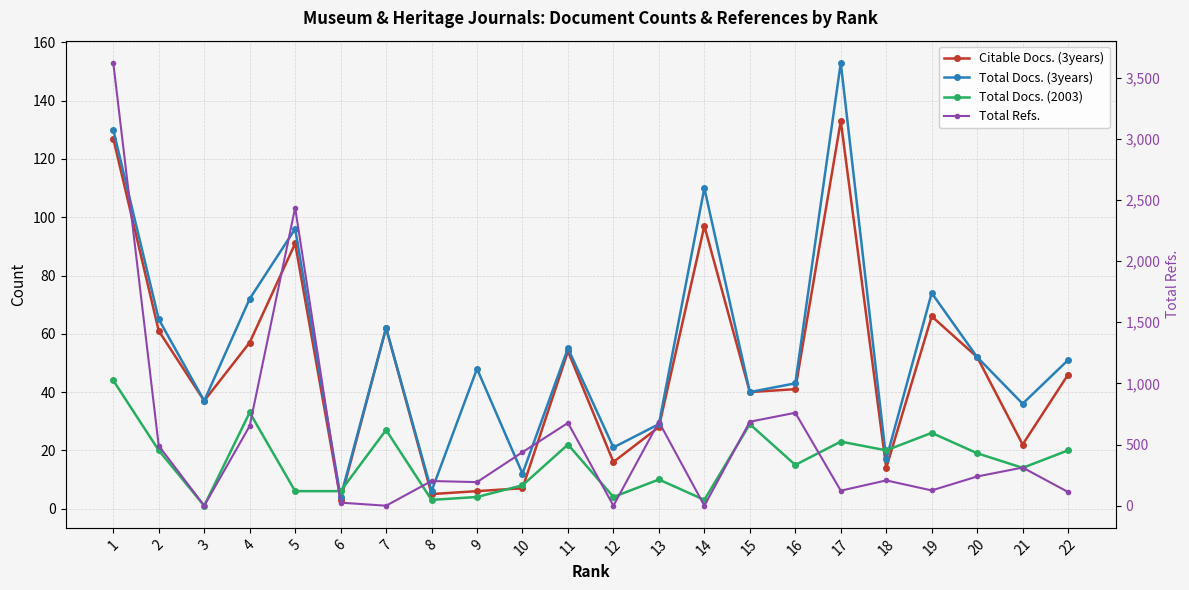

What is the average value of the Total Refs. series?

545